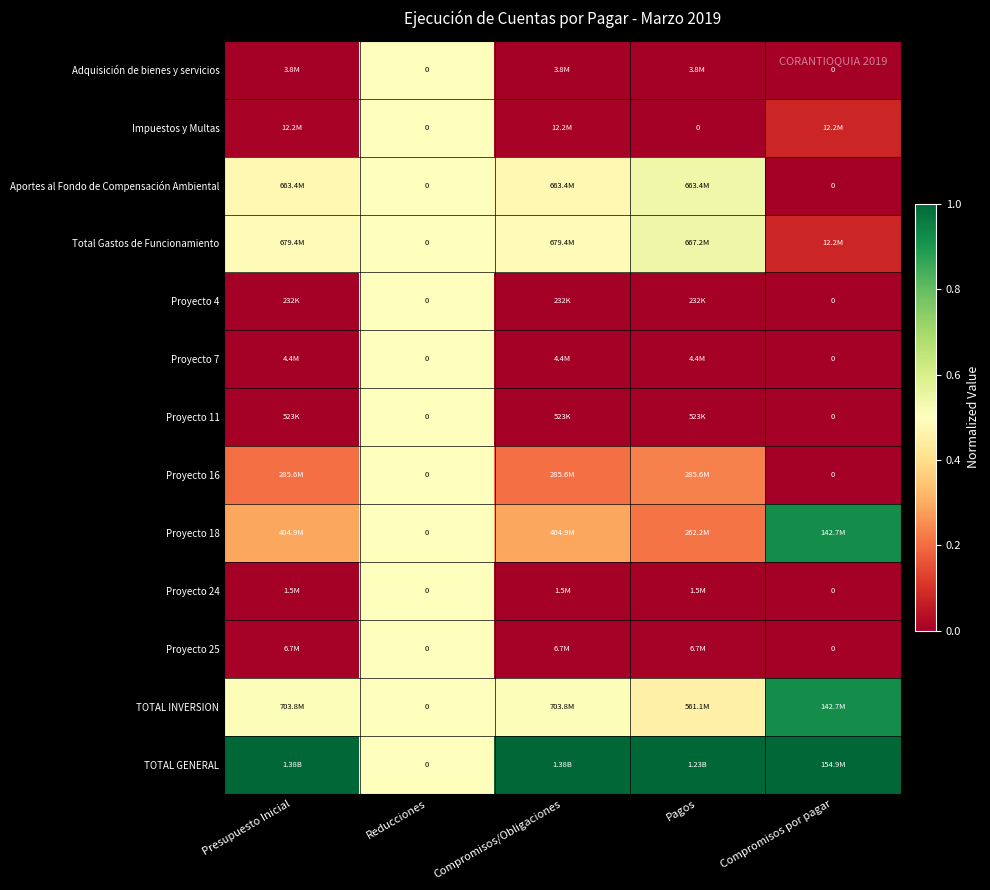

Is it true that Proyecto 25 equals 0.0 at Compromisos por pagar?

True